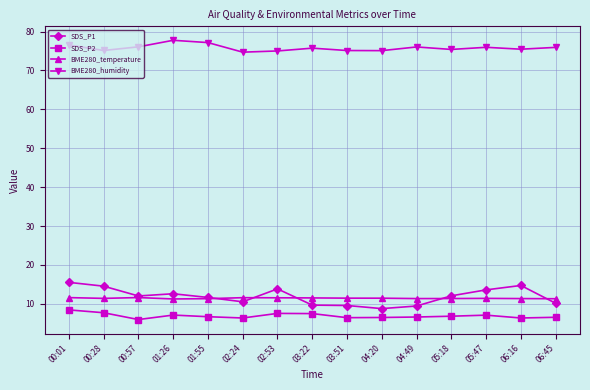

True or false: BME280_temperature and BME280_humidity cross at least once.

False